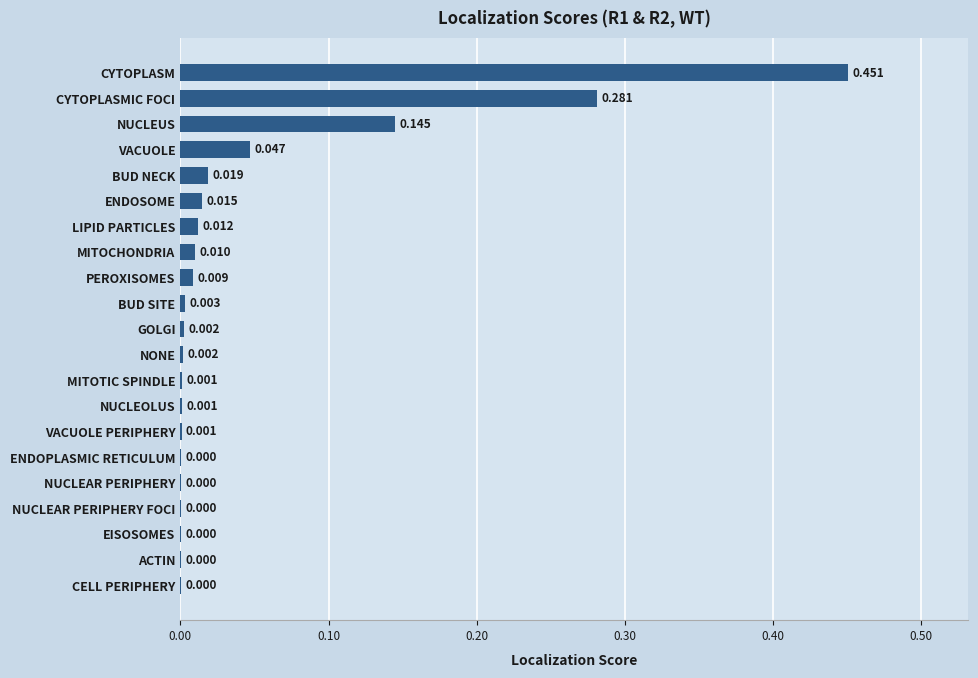

At which category does the chart reach its peak across all series?

CYTOPLASM